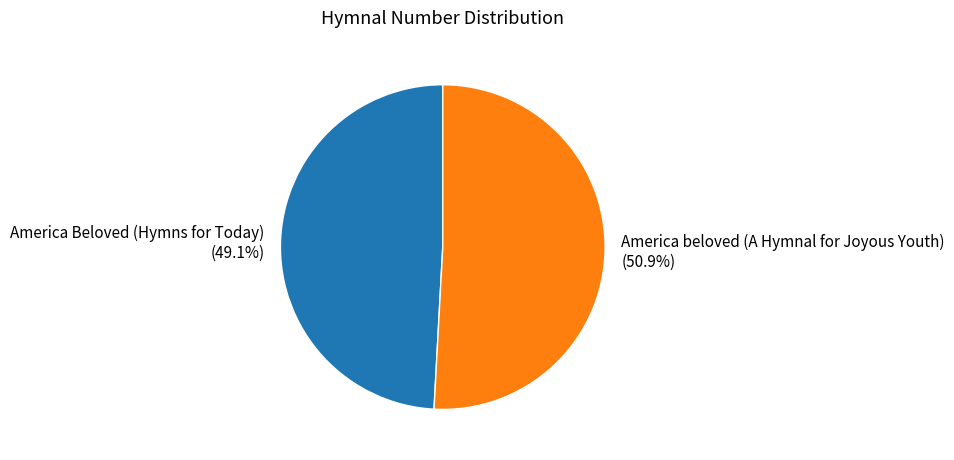

What is the ratio of the value at America beloved (A Hymnal for Joyous Youth) to the value at America Beloved (Hymns for Today)?

1.0